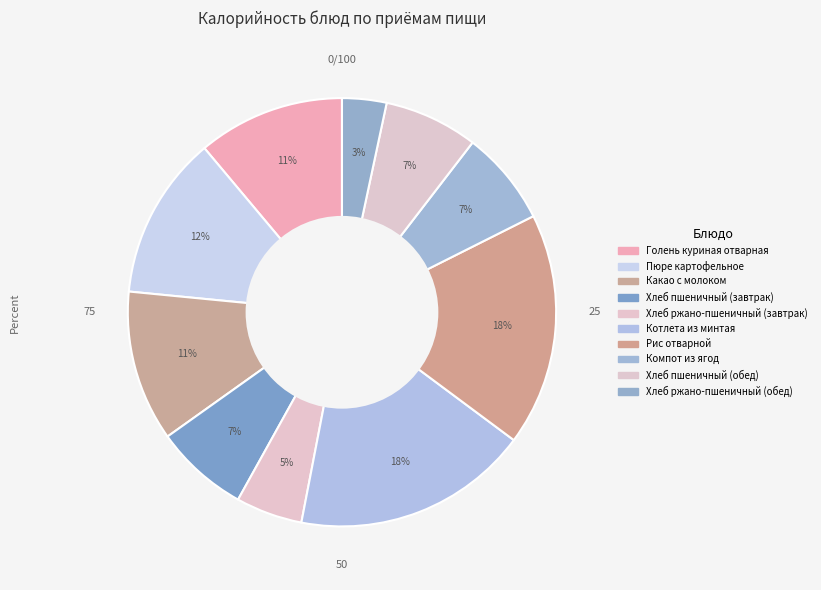

To the nearest percent, what is the combined percentage of Рис отварной and Хлеб пшеничный (завтрак)?

25%